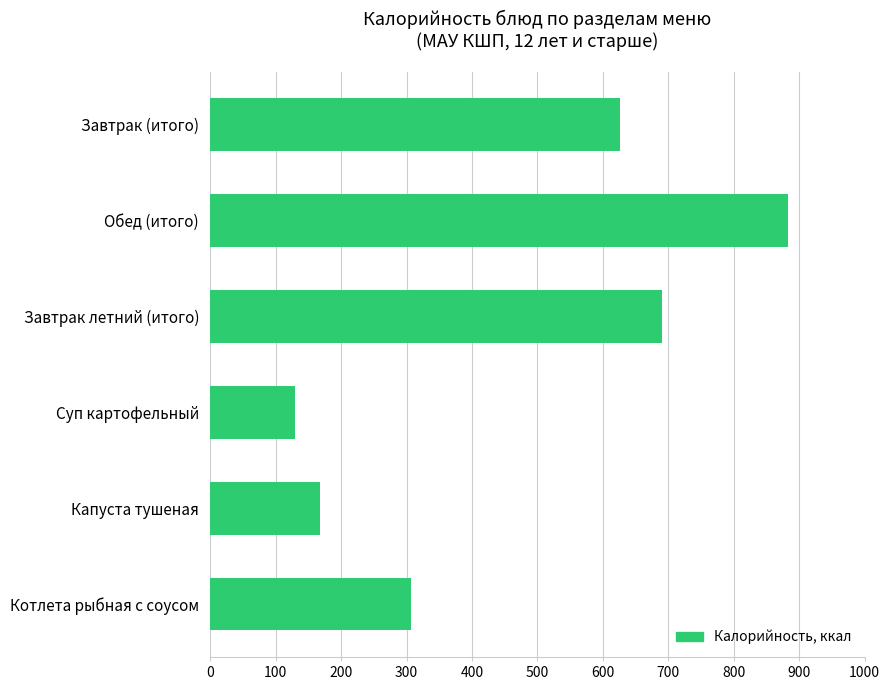

The value at Суп картофельный is 130.0. True or false?

True